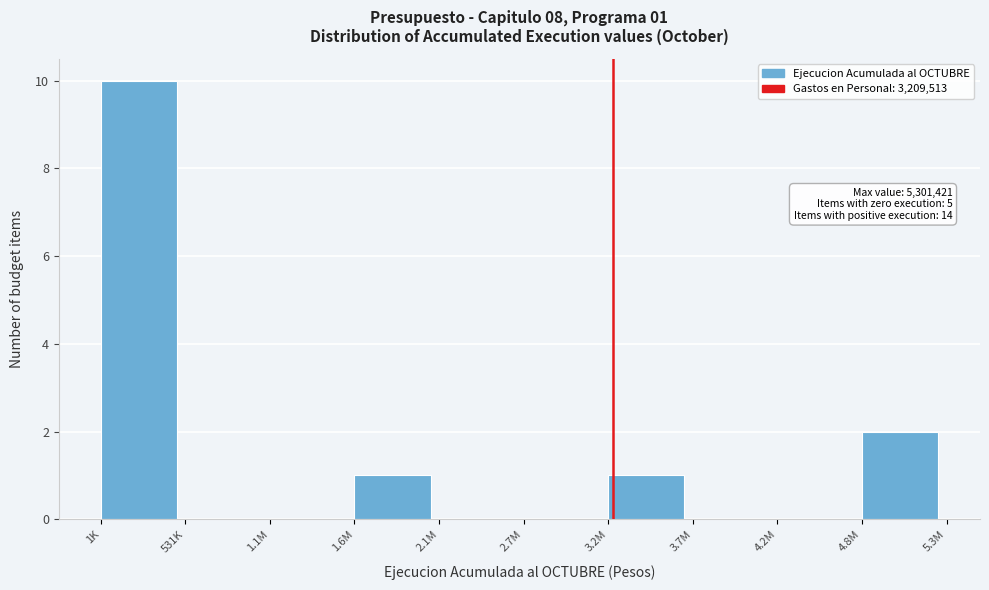

Reading left to right, extract all data points from this chart.

1K=10	531K=0	1.1M=0	1.6M=1	2.1M=0	2.7M=0	3.2M=1	3.7M=0	4.2M=0	4.8M=2